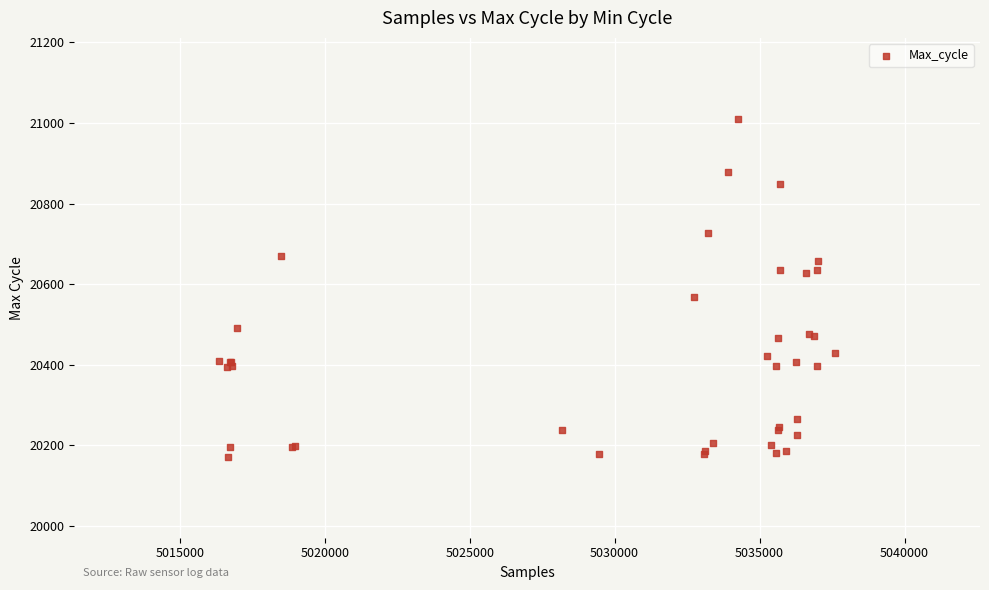

What Y value in the scatter plot is closest to 20591?

20568